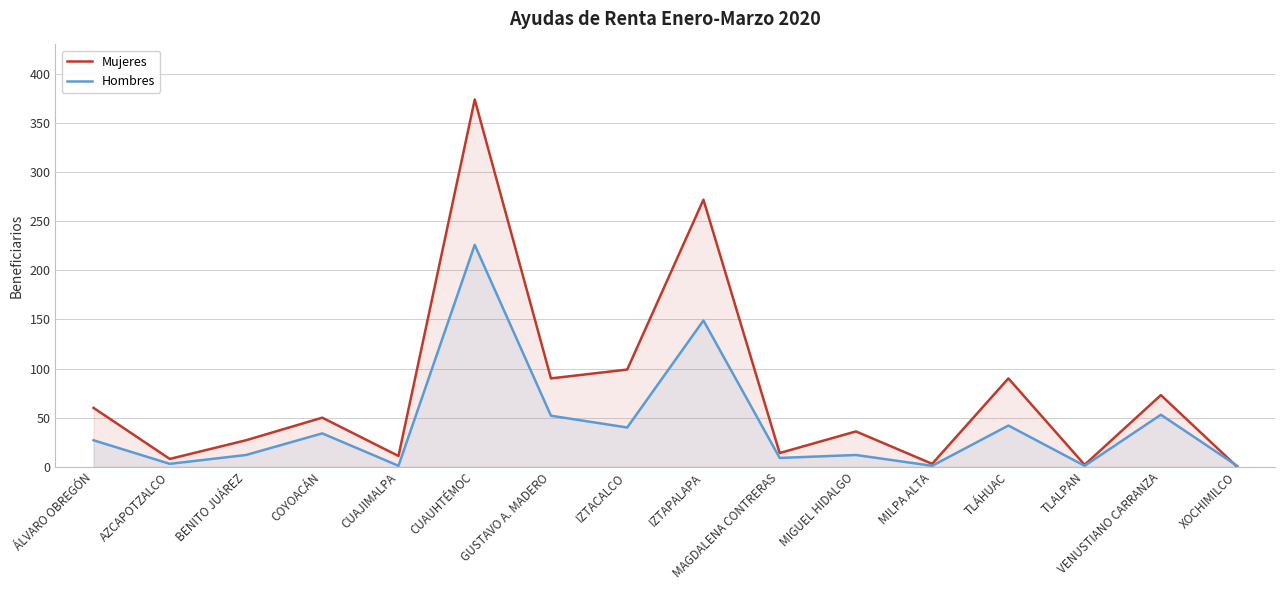

How many interior local valleys does the Mujeres series have?

6